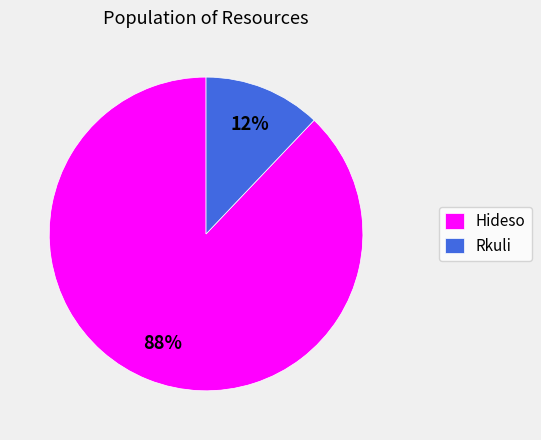

True or false: Hideso accounts for 81% of the total.

False